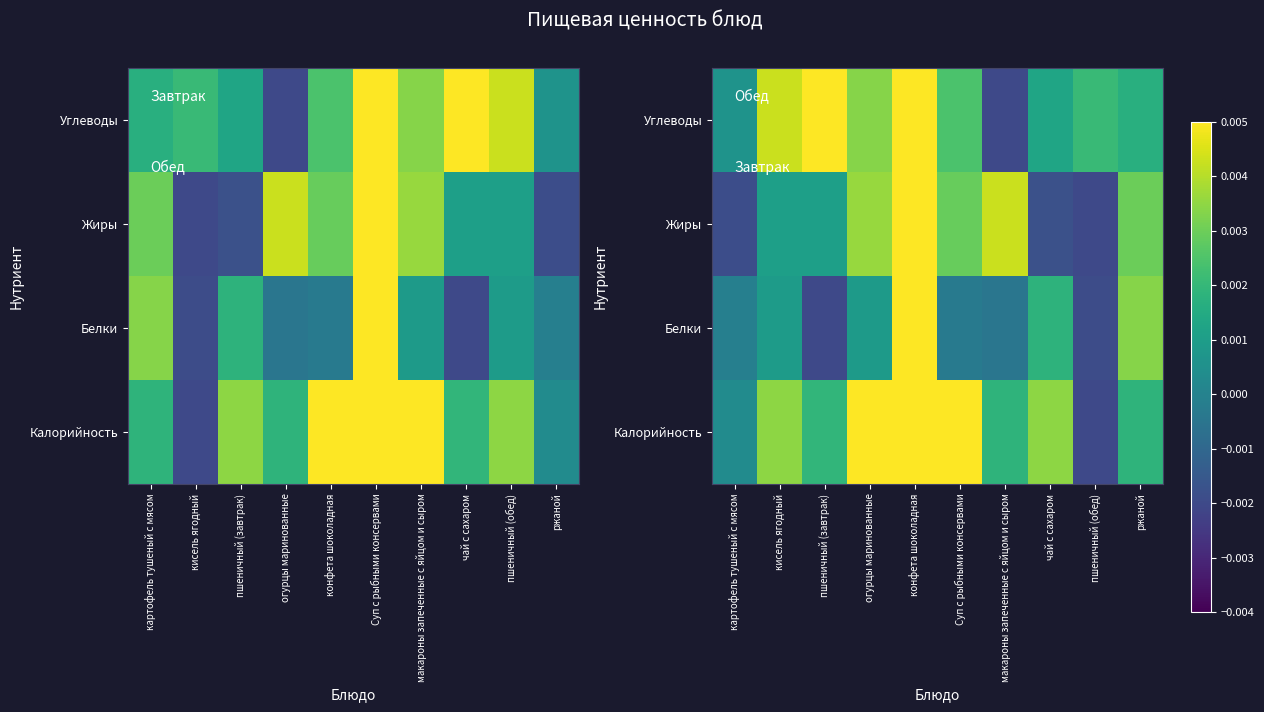

Which has a higher value, Суп с рыбными консервами or чай с сахаром?

Суп с рыбными консервами